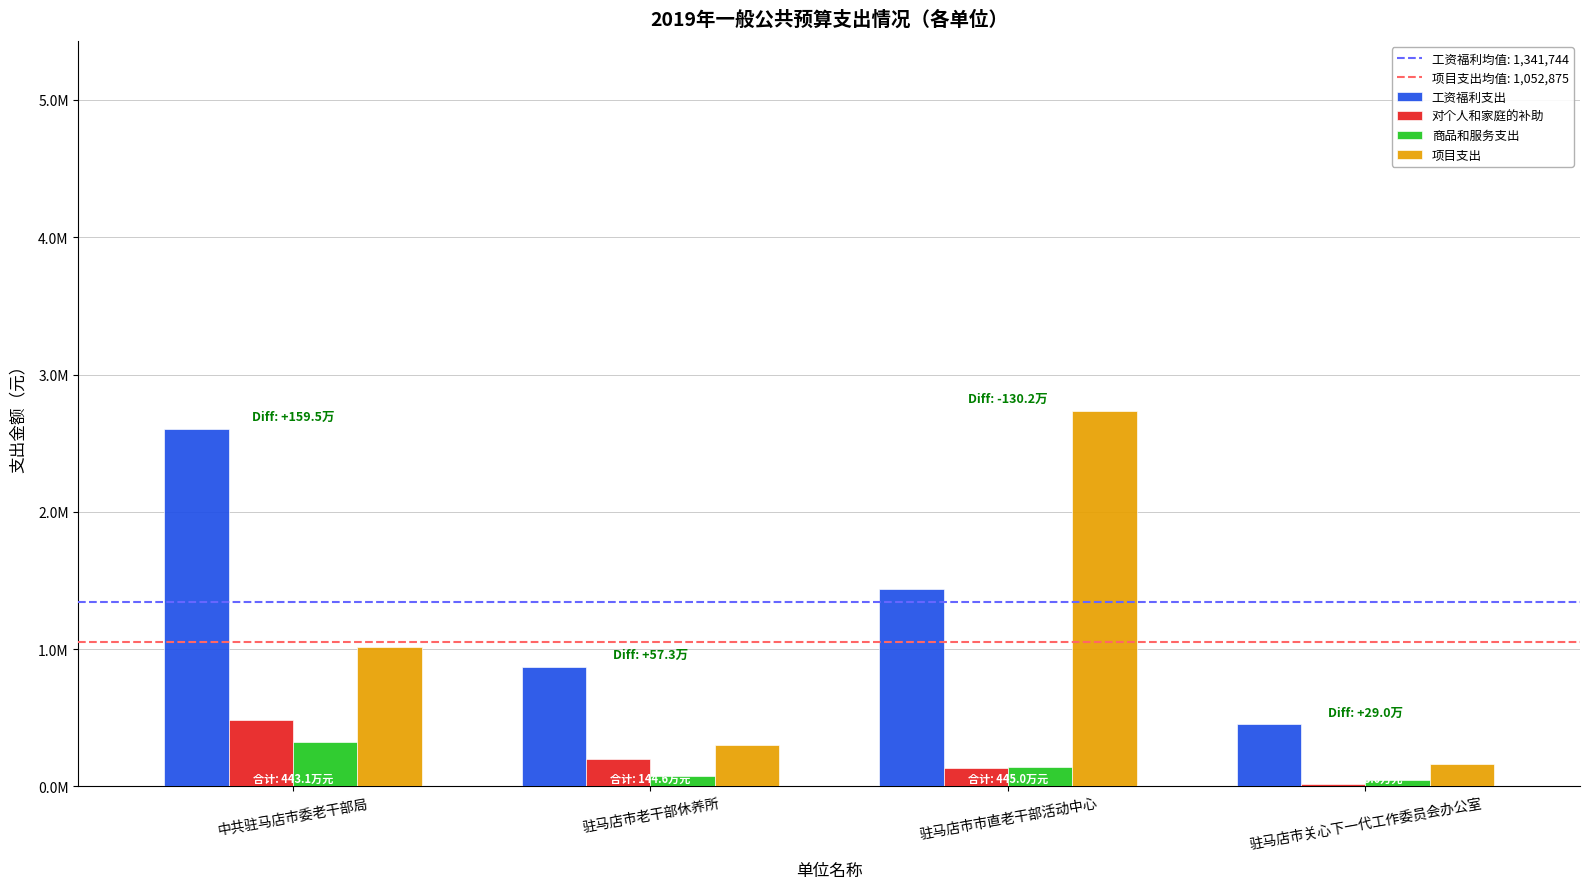

At how many categories does at least one series exceed 2512815?

2